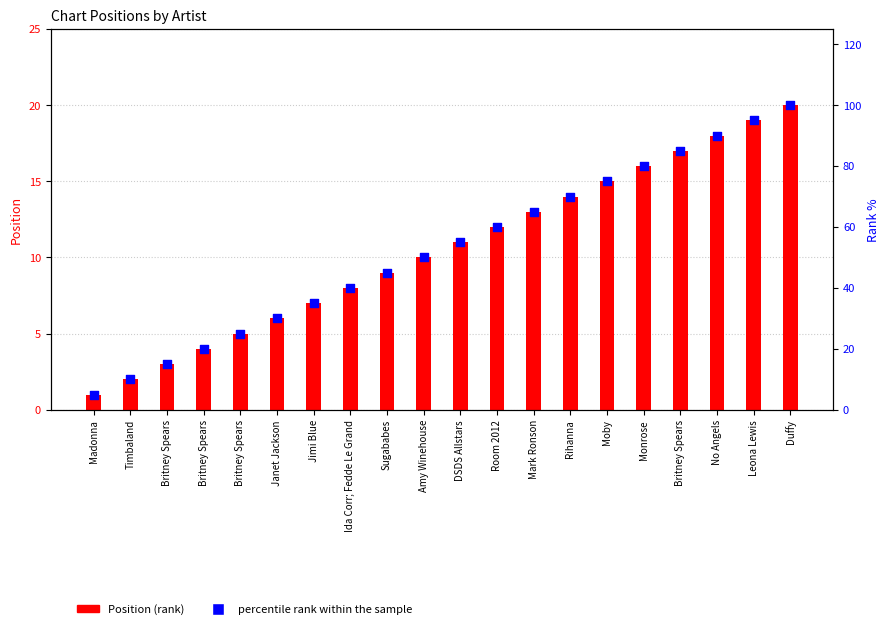

Which series has the largest total across all categories?

percentile rank within the sample